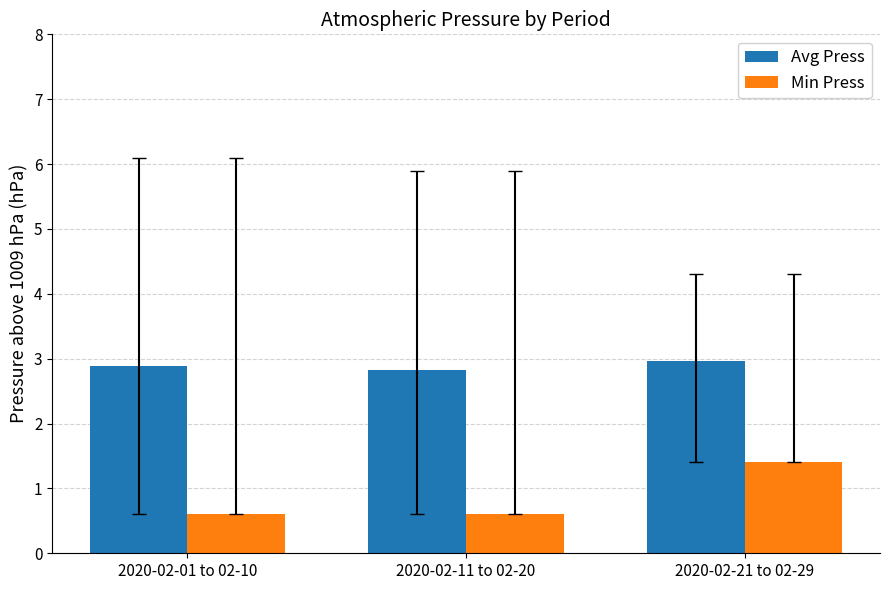

At which category is the sum across all series the highest?

2020-02-21 to 02-29